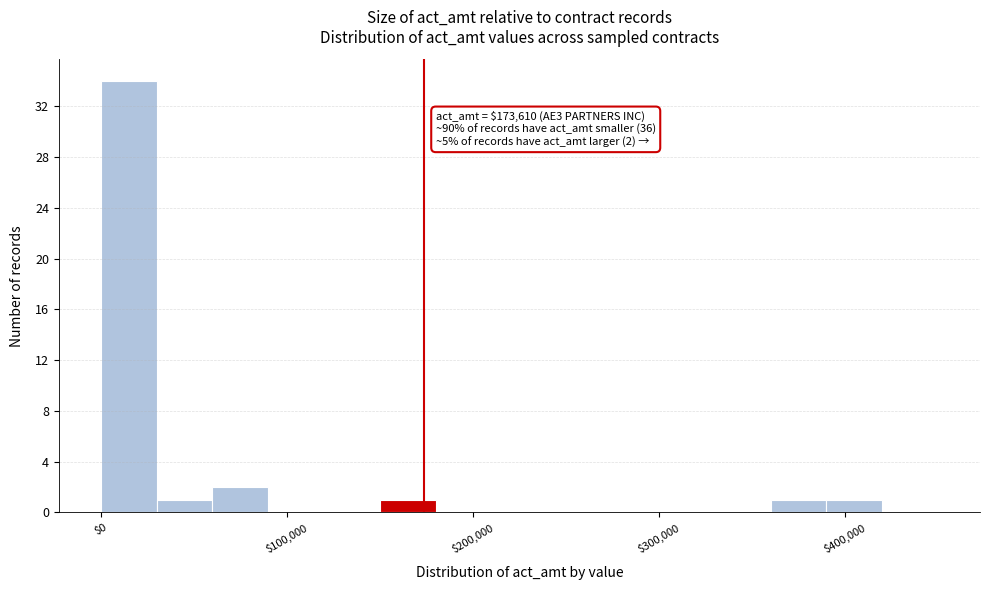

Read against the x-axis, roughly where is the centre of the tallest bar?

20000